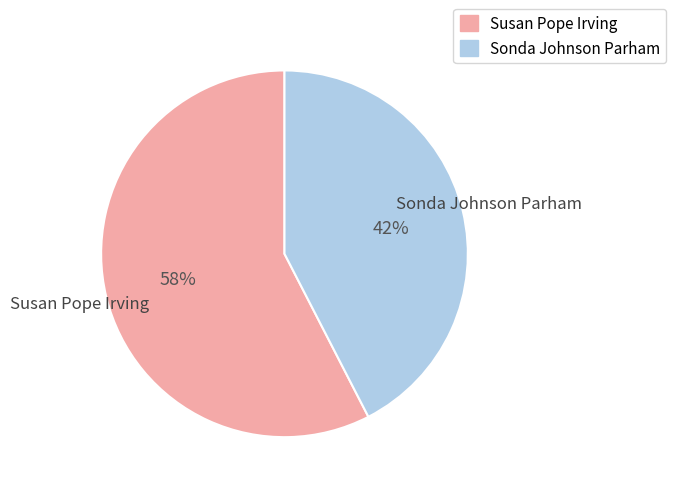

Count the number of slices in the pie.

2